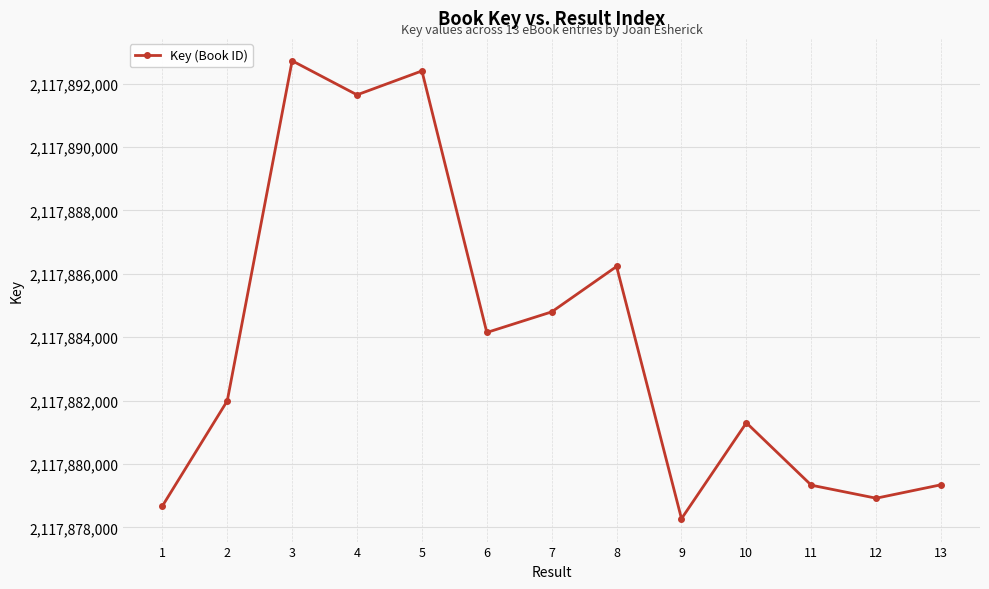

What is the value of the 12th point from the left?

2117878918